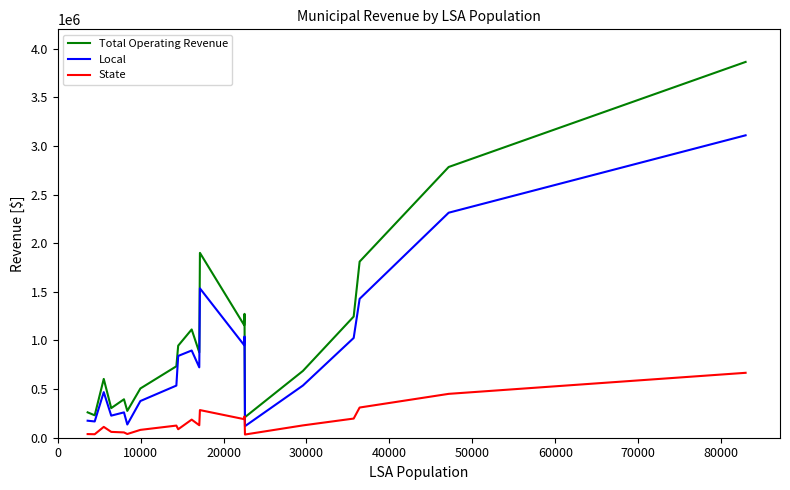

Does the chart have visible grid lines?

No